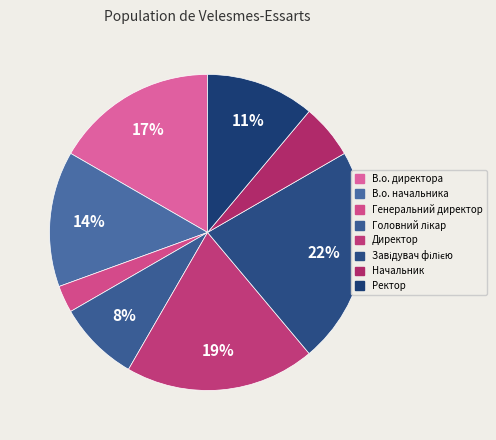

How many segments does this pie chart have?

8